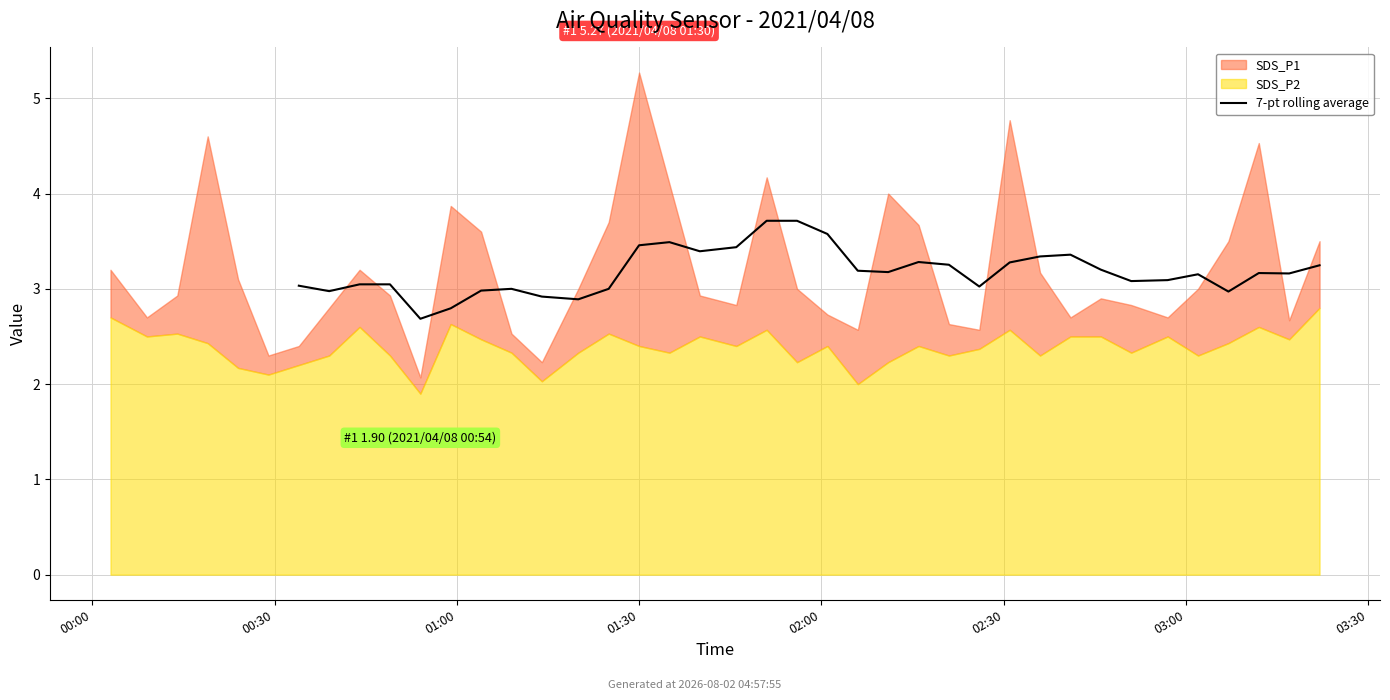

Between 11 and 26, which is larger?

11